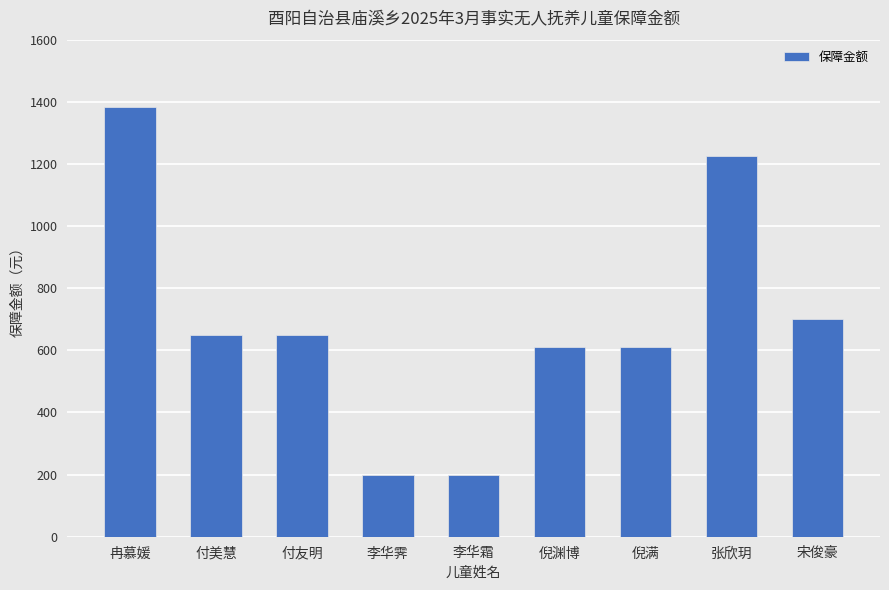

What is the greatest value displayed?

1382